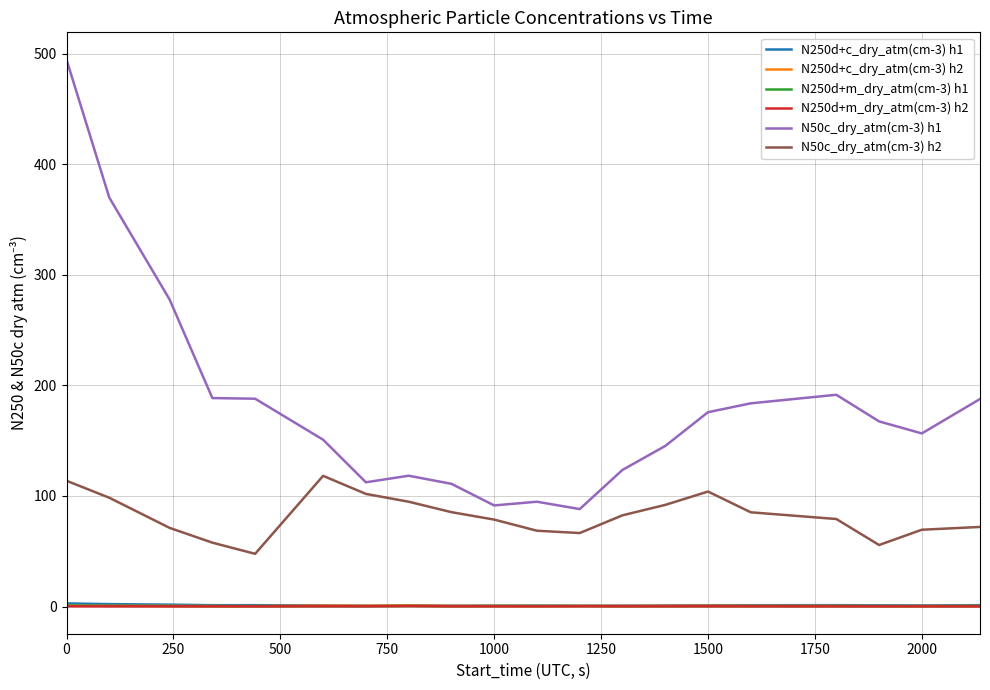

True or false: N50c_dry_atm(cm-3) h1 and N250d+c_dry_atm(cm-3) h1 cross at least once.

False